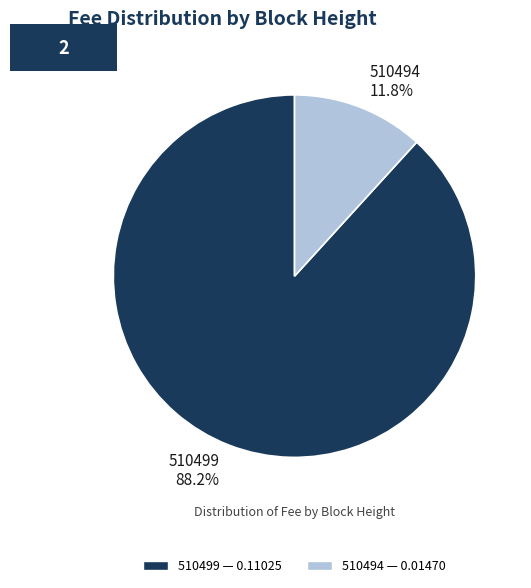

How many segments does this pie chart have?

2